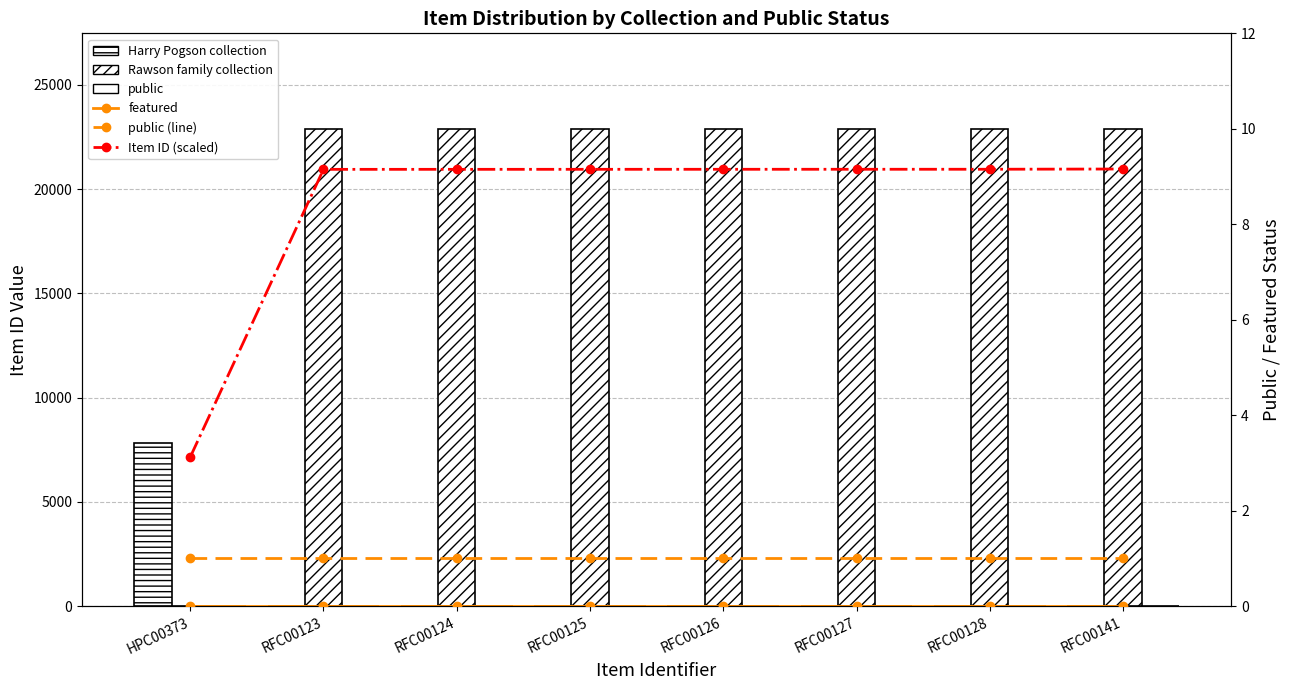

What is the sum of all public (line) values?

8.0